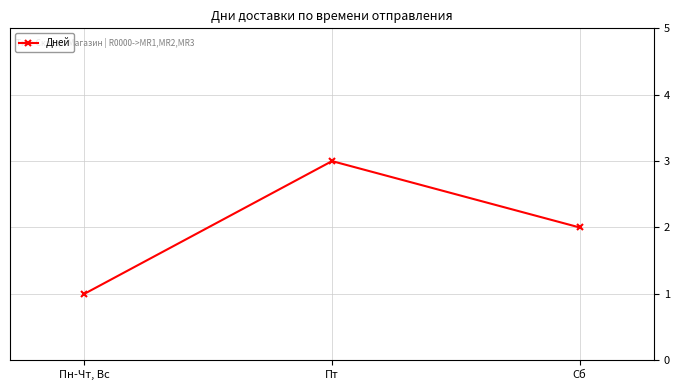

Is it true that the value at Сб is 2?

True